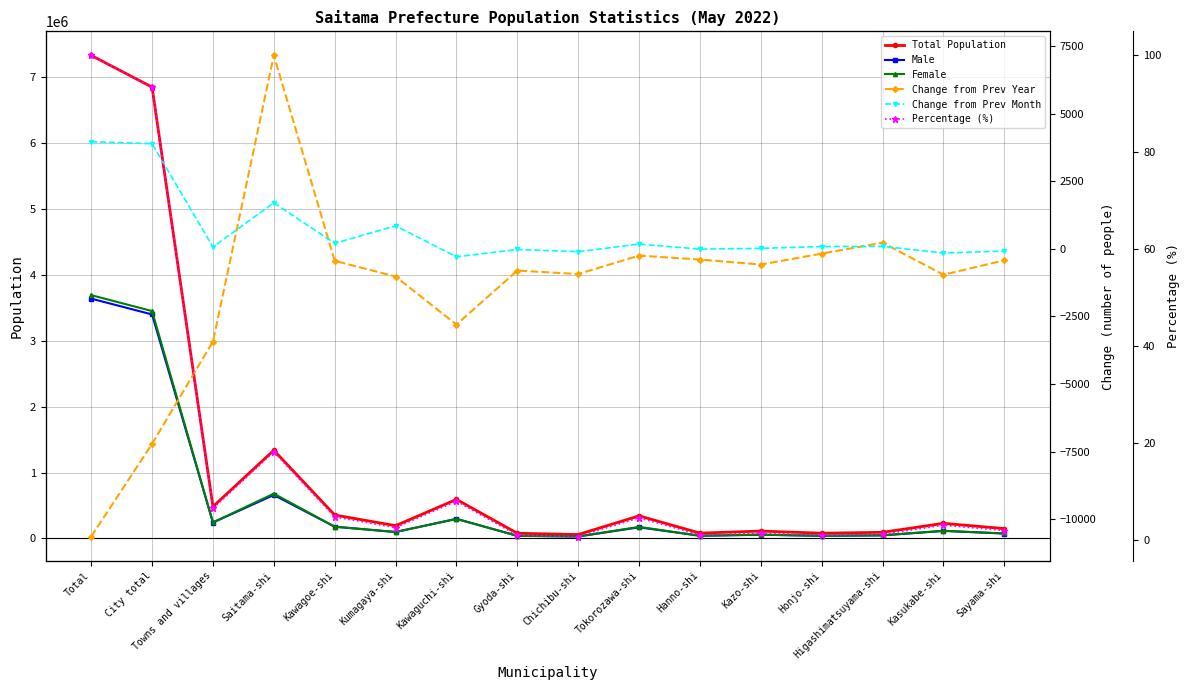

Which category has the highest value in the Change from Prev Month series?

Total